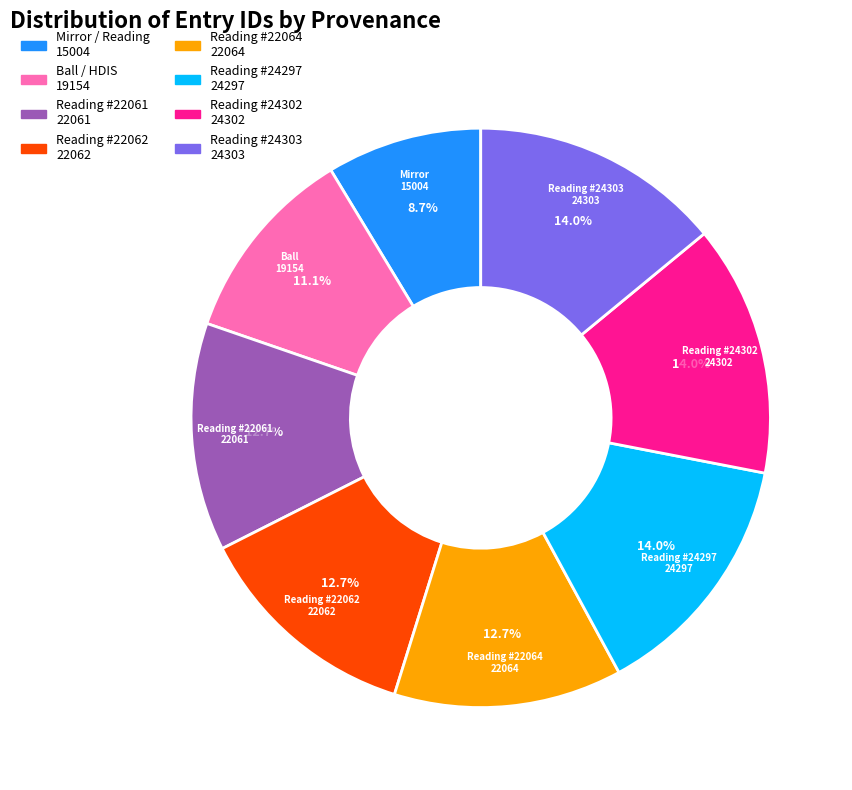

Does any single category account for the majority?

No